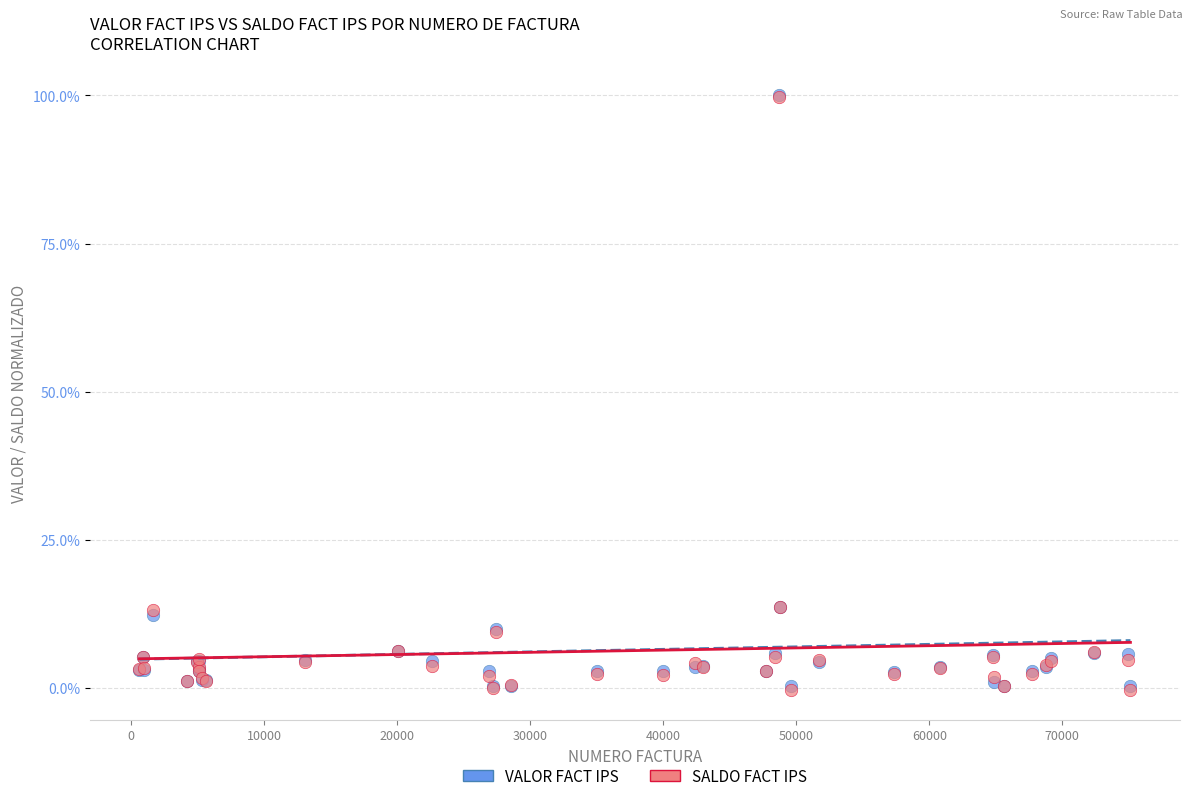

What are all the series names shown in the legend?

VALOR FACT IPS, SALDO FACT IPS